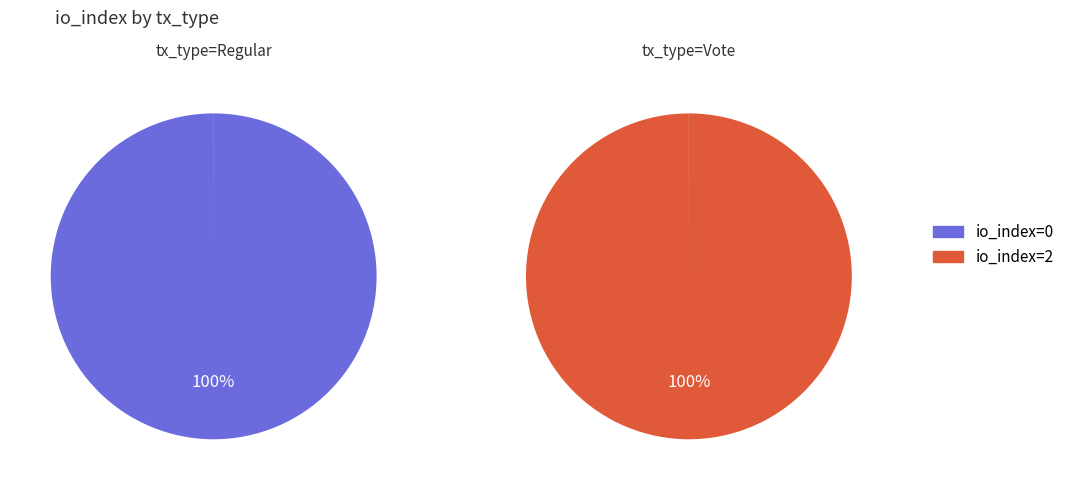

Which series has the widest spread of values?

Regular